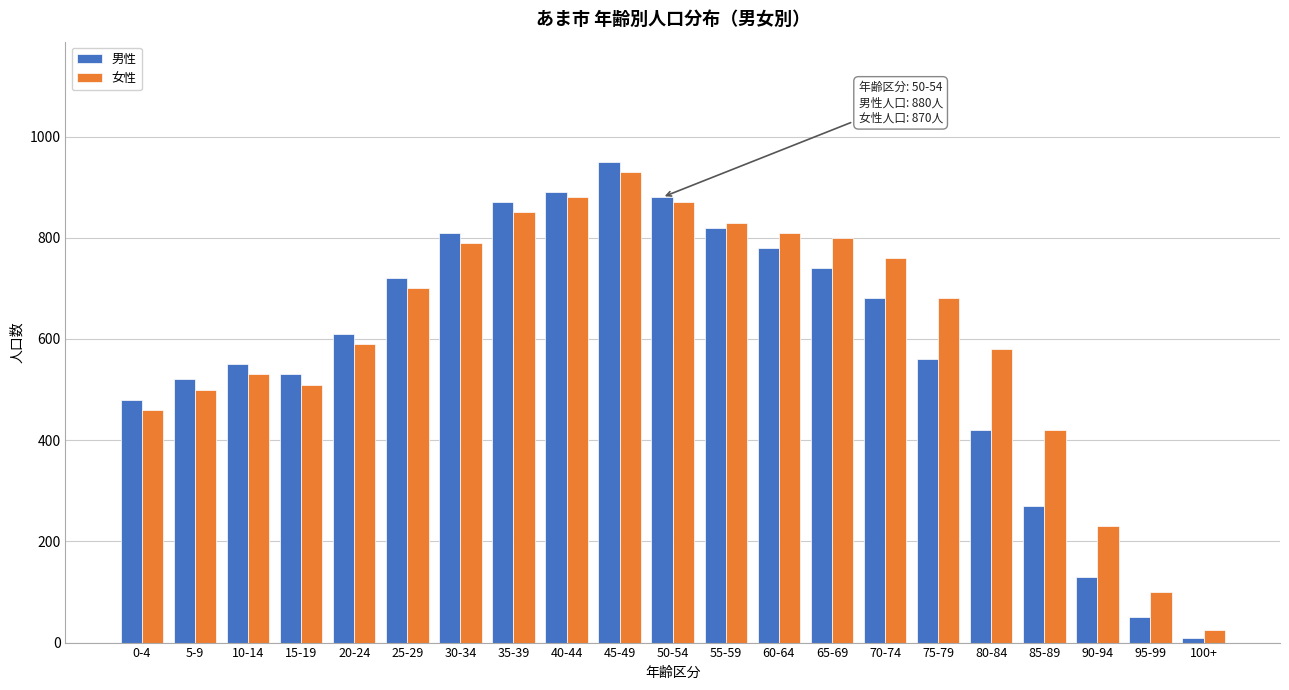

True or false: 男性 has a value of 462 at 40-44.

False